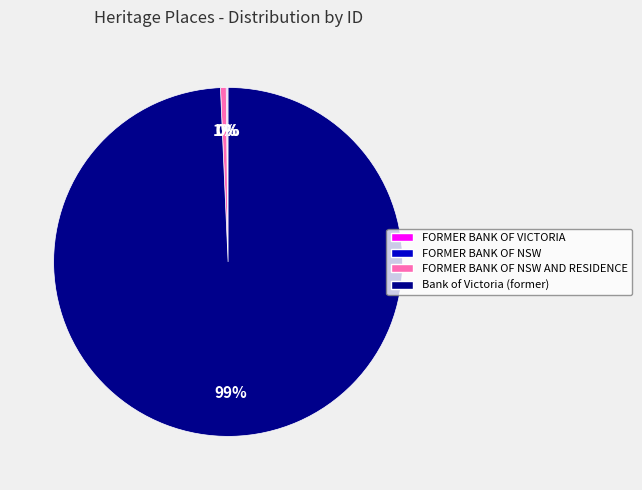

The Bank of Victoria (former) slice represents 93% of the pie. True or false?

False